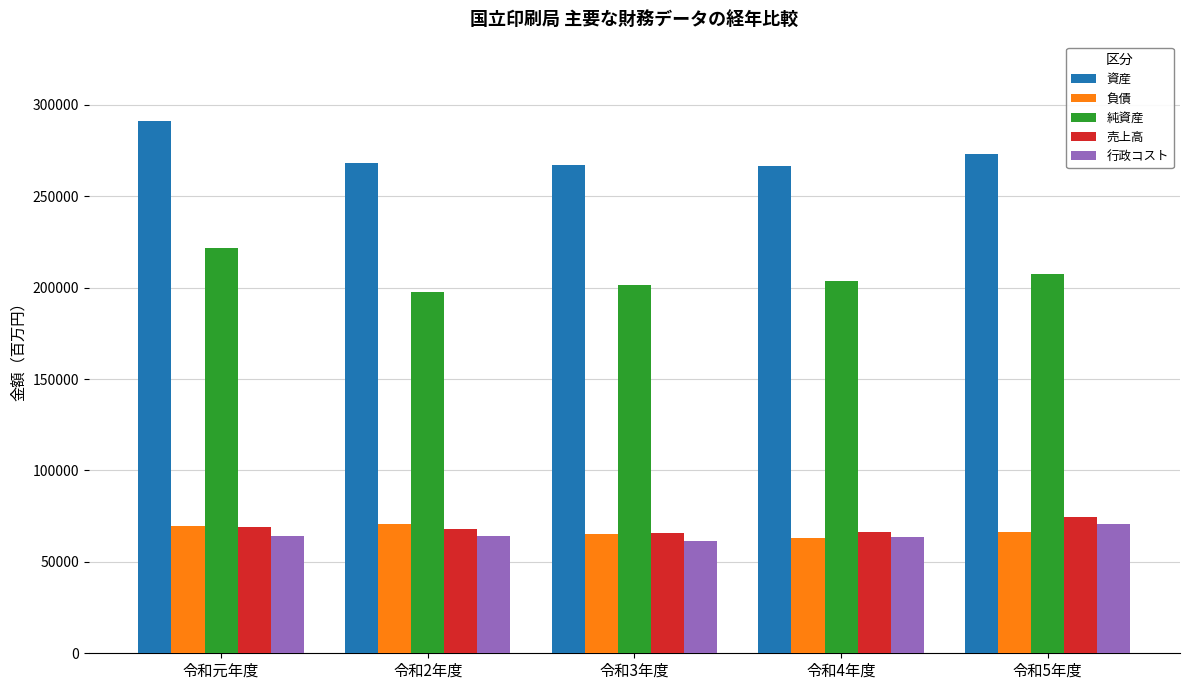

Which series has the largest total across all categories?

資産